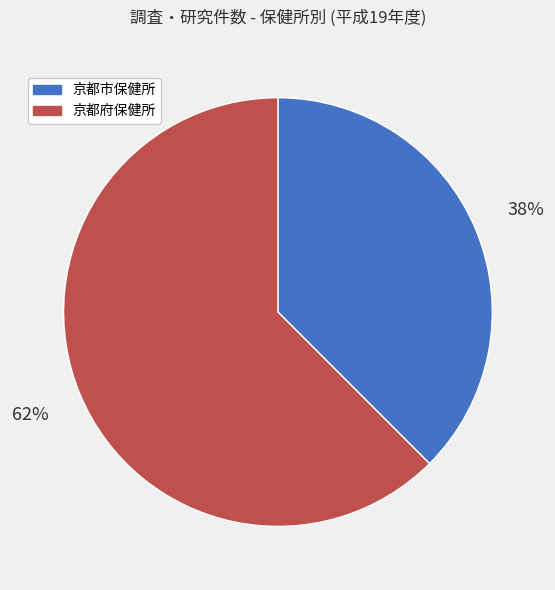

To the nearest percent, what is the average slice percentage?

50%